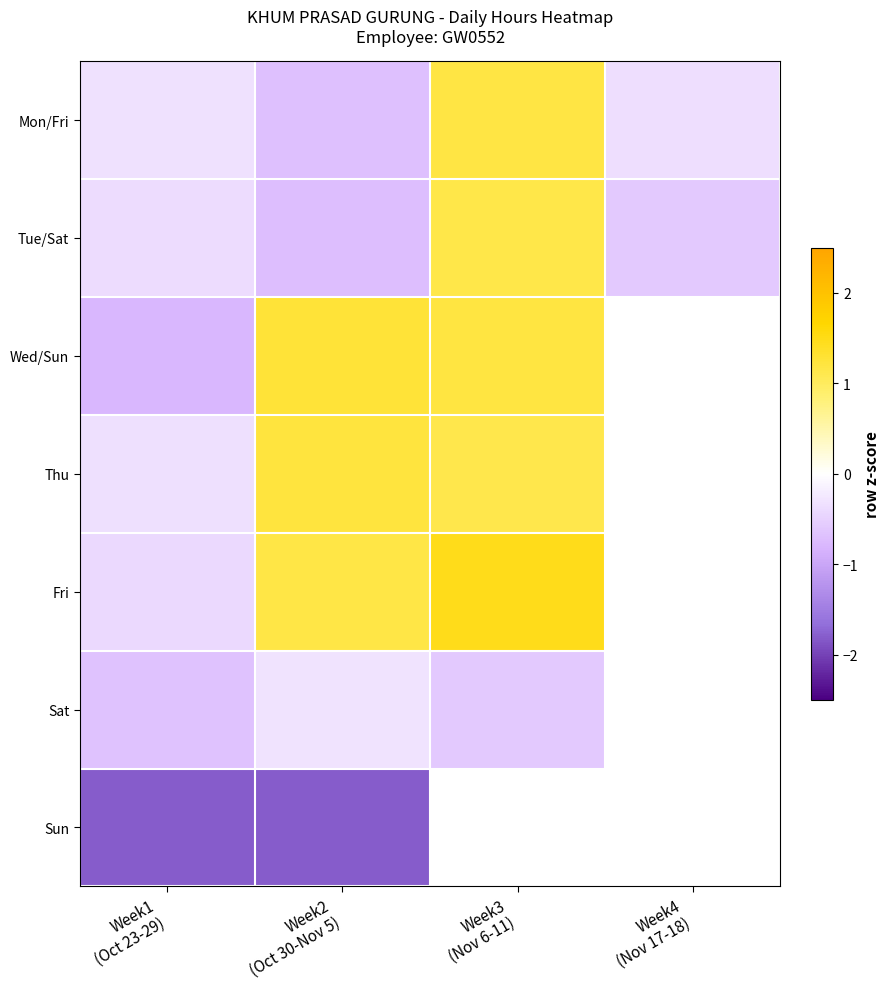

Is the value of Fri at Week1 (Oct 23-29) greater than the value of Sat at Week1 (Oct 23-29)?

Yes